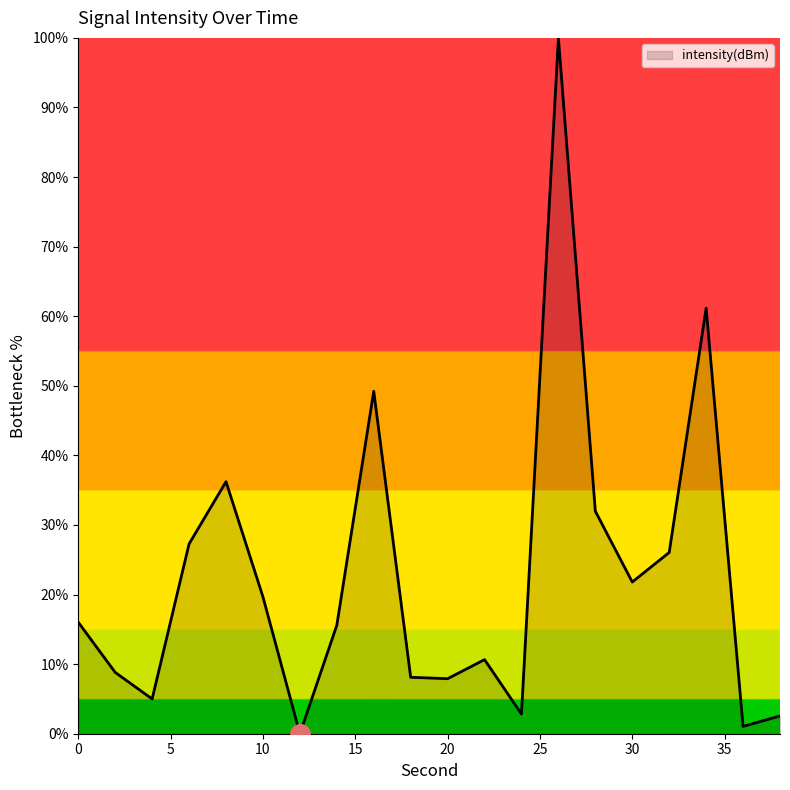

What is the difference between the maximum and minimum values?

100.0